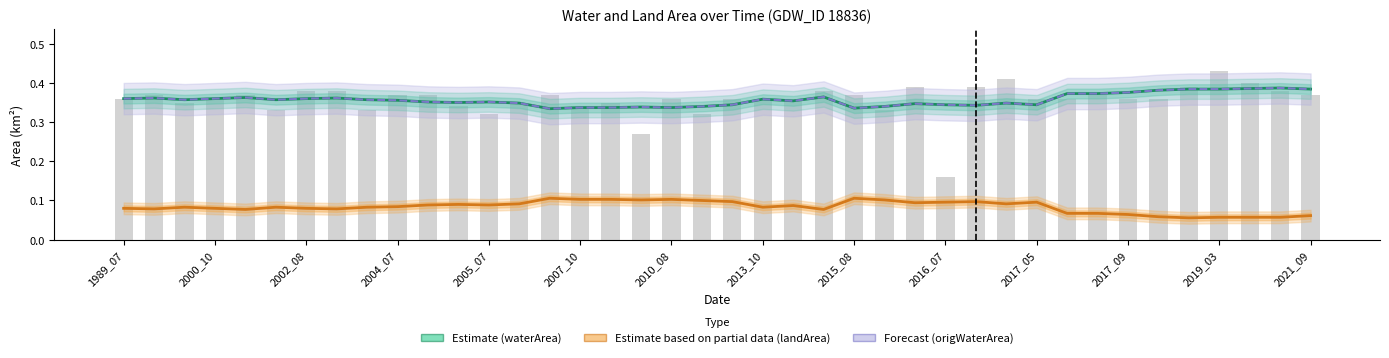

What is the minimum value shown in the chart?

0.1